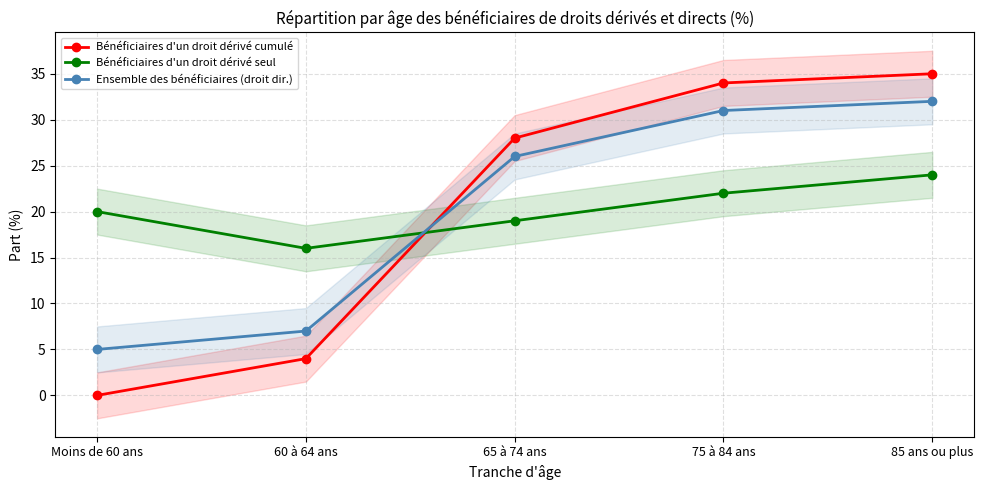

What position from the right is Moins de 60 ans?

5